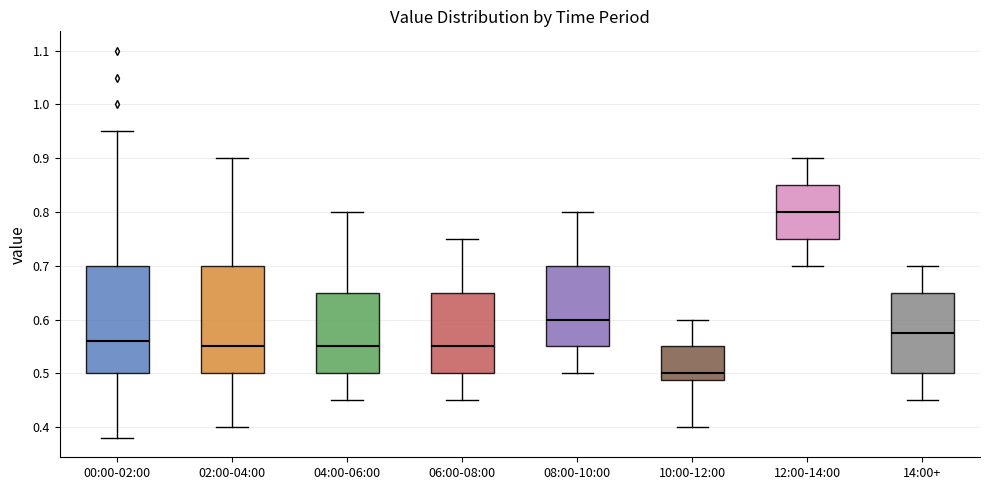

Where does the lower whisker of the box for 00:00-02:00 end on the y-axis? The values are not printed on the chart, so give them approximately, as read against the axis.

0.38